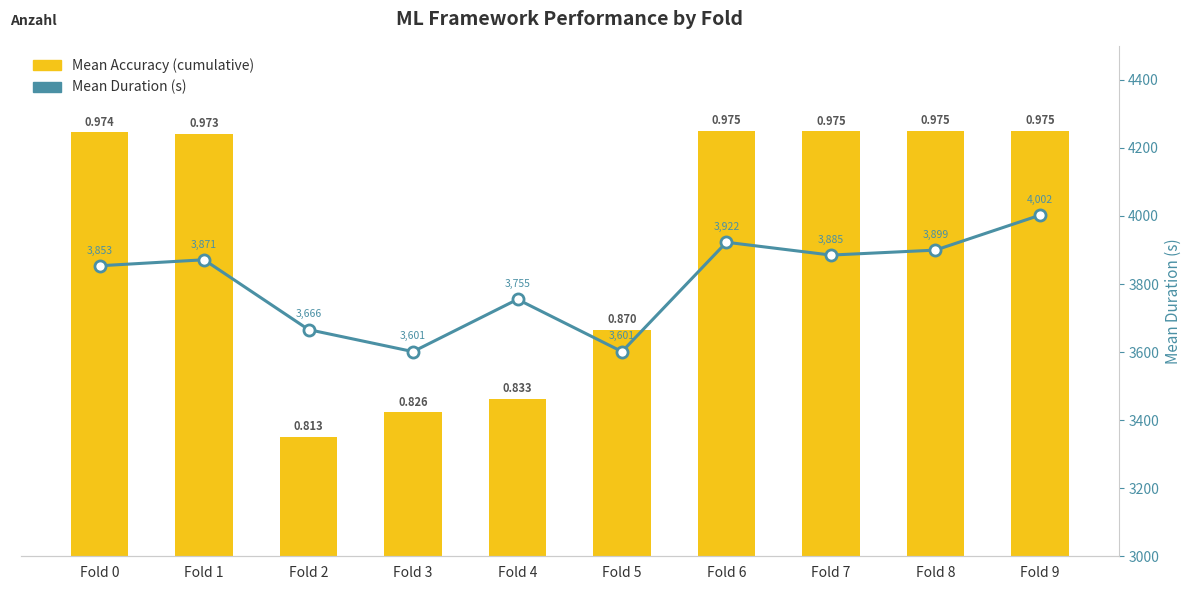

What is the total value across all series at Fold 8?

3900.7